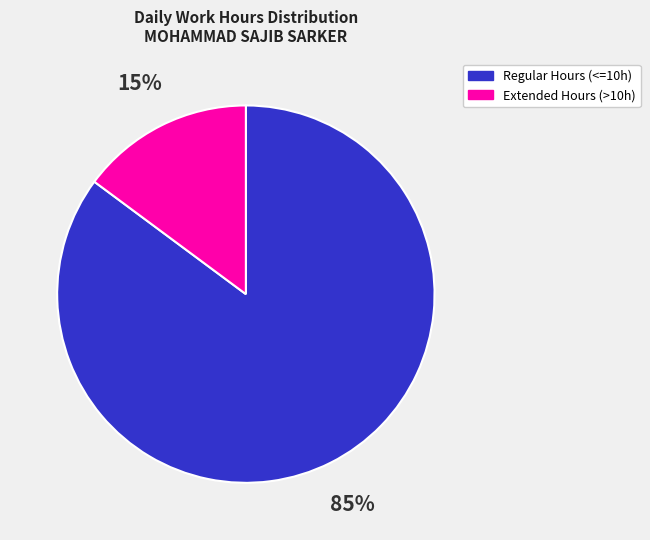

Is there a majority slice in this chart?

Yes